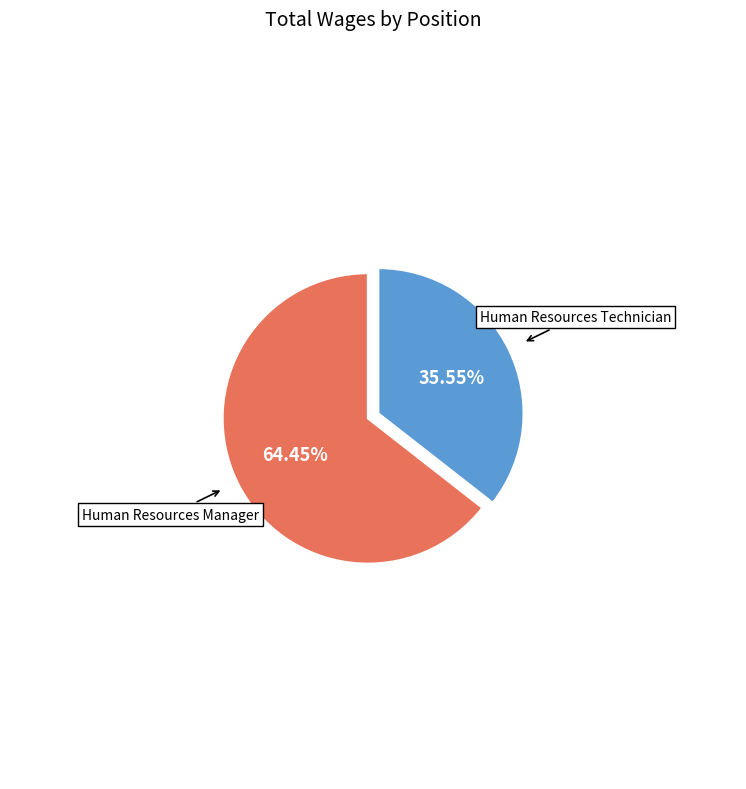

Does any single category account for the majority?

Yes